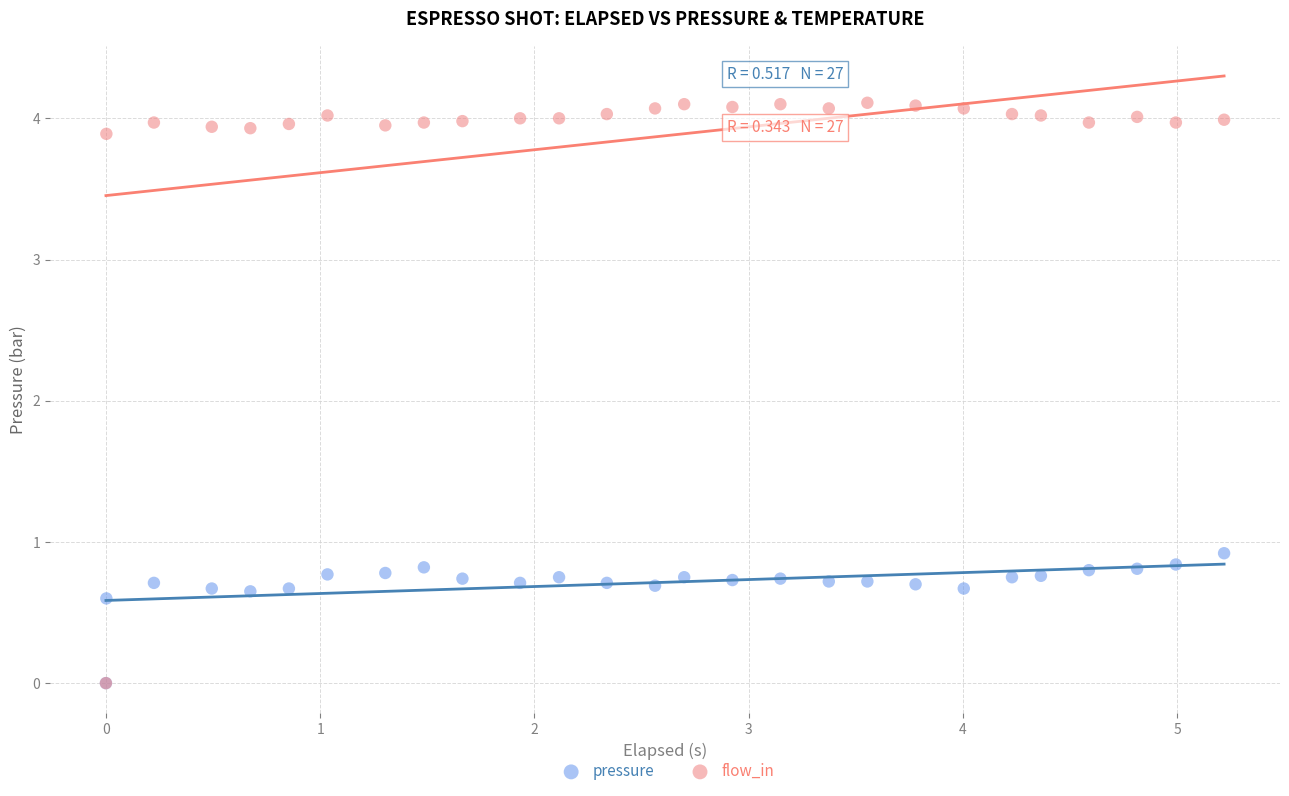

In the flow_in series, what Y value is closest to 2?

3.9